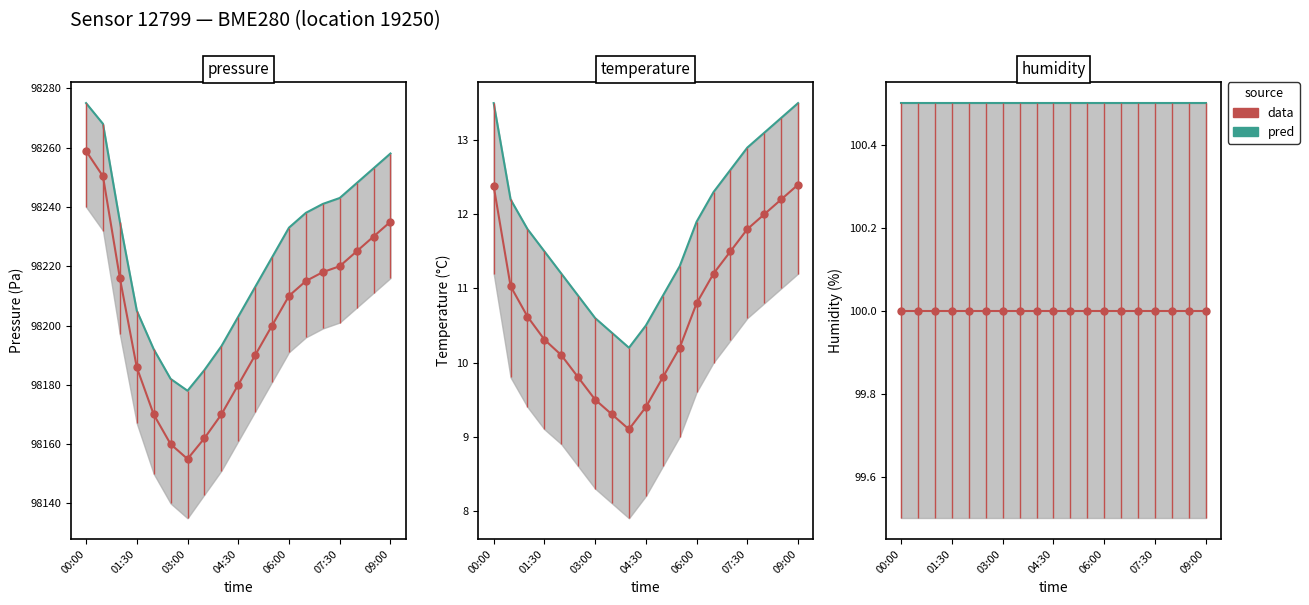

At which category does the chart reach its peak across all series?

00:00